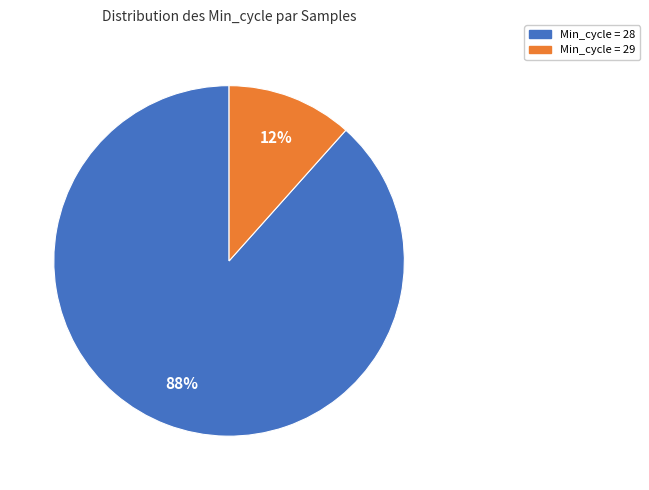

Is there any slice that represents more than half of the pie?

Yes